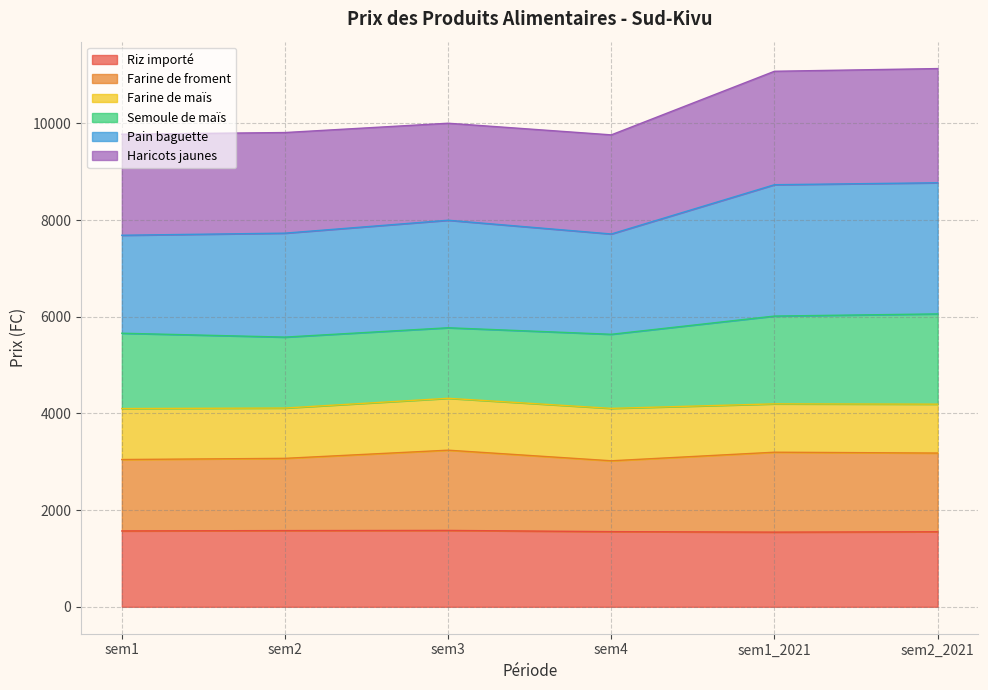

The value of Farine de froment at sem2 is 3070.9. True or false?

True